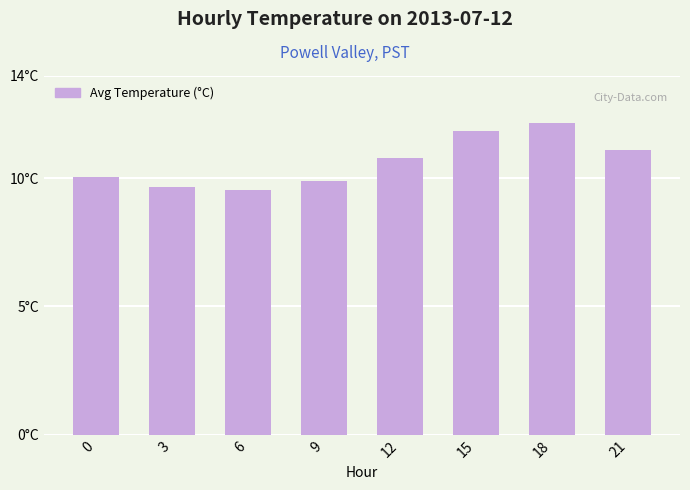

What is the difference between the values at 3 and 9?

0.2